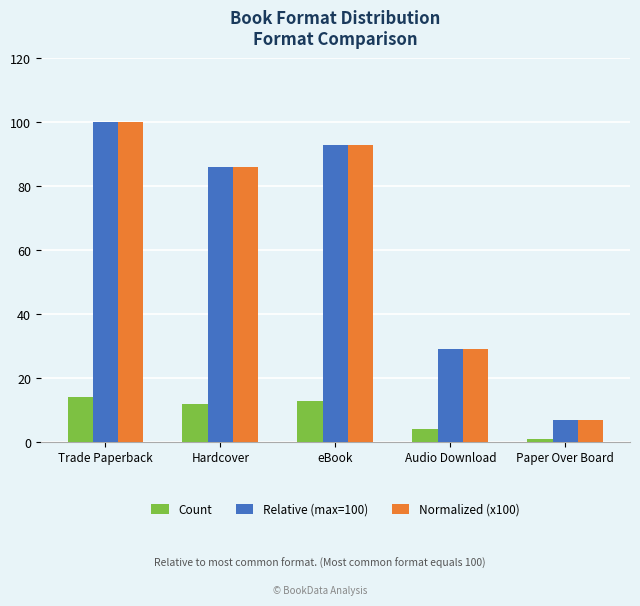

At which label is Relative (max=100) closest to 53?

Audio Download